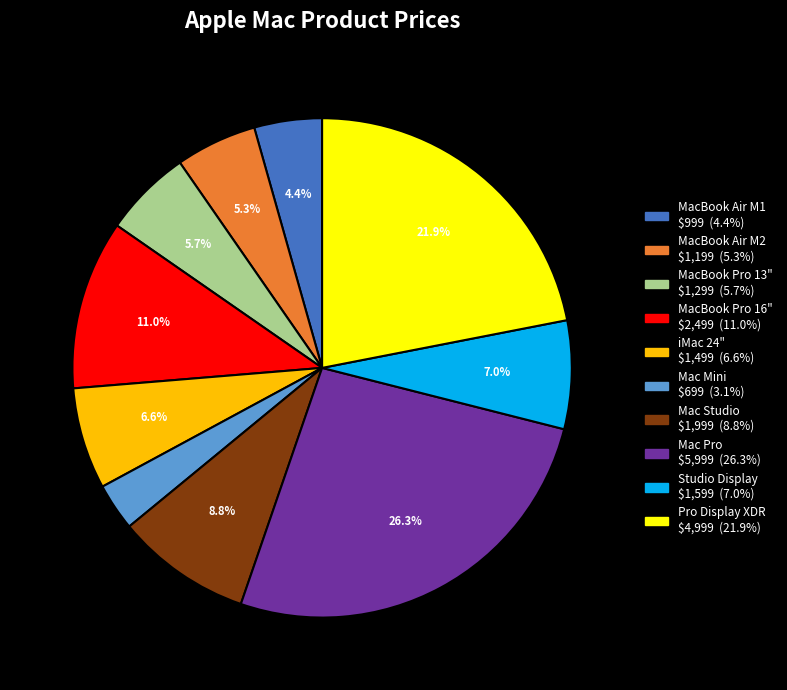

Do MacBook Air M2 and Pro Display XDR together represent more than half of the pie?

No